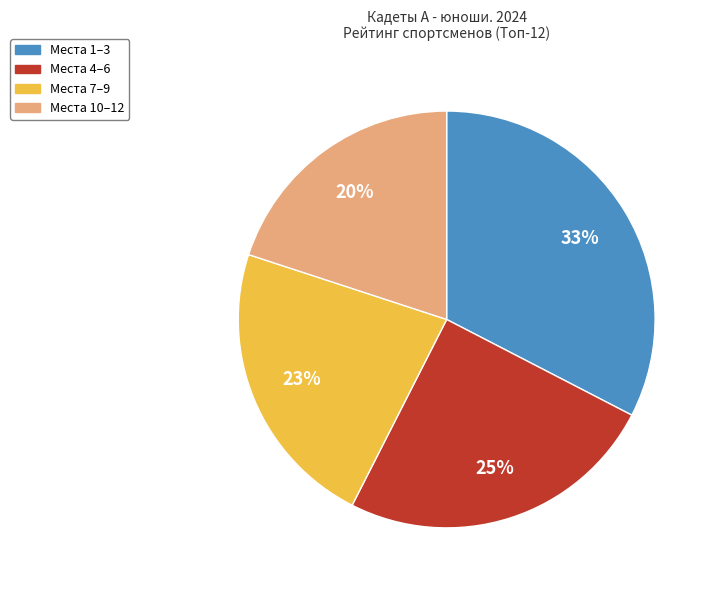

How many slices are in this pie chart?

4